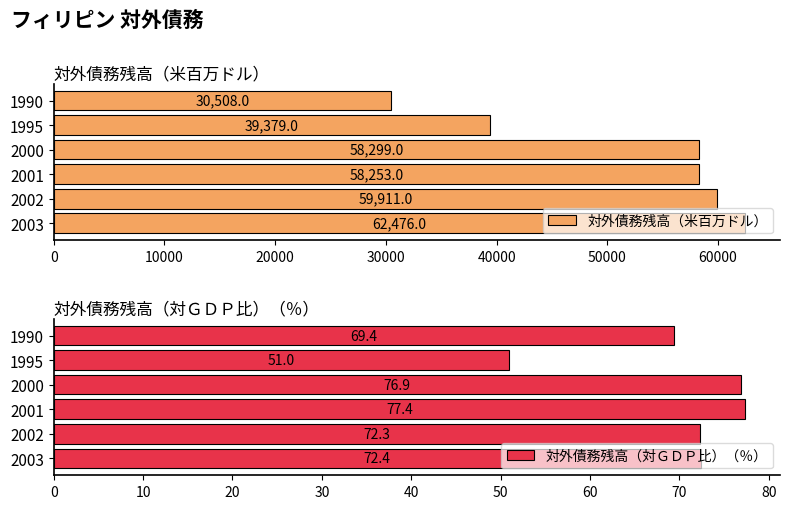

The 対外債務残高（対ＧＤＰ比）（％） series shows 76.9 at 2000. True or false?

True